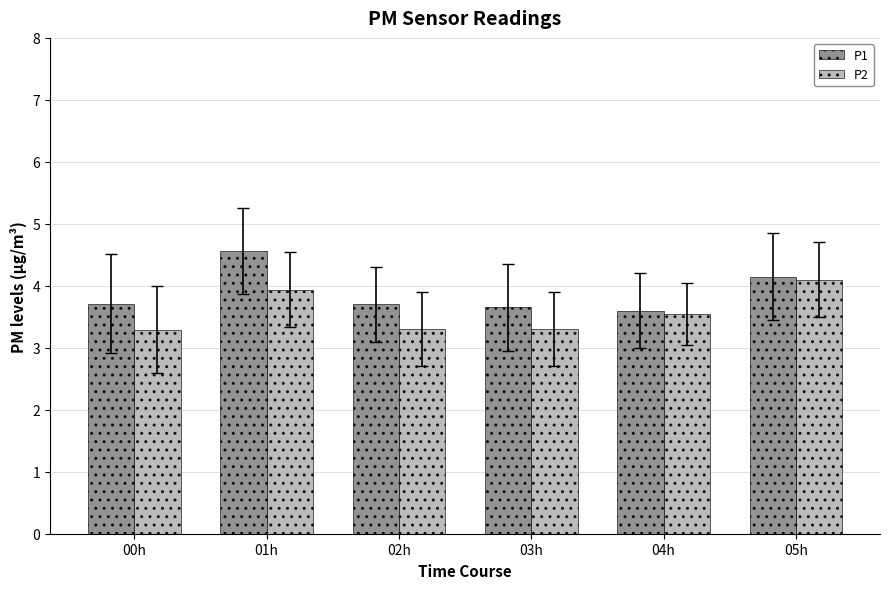

What is the label of the 4th bar from the left?

03h